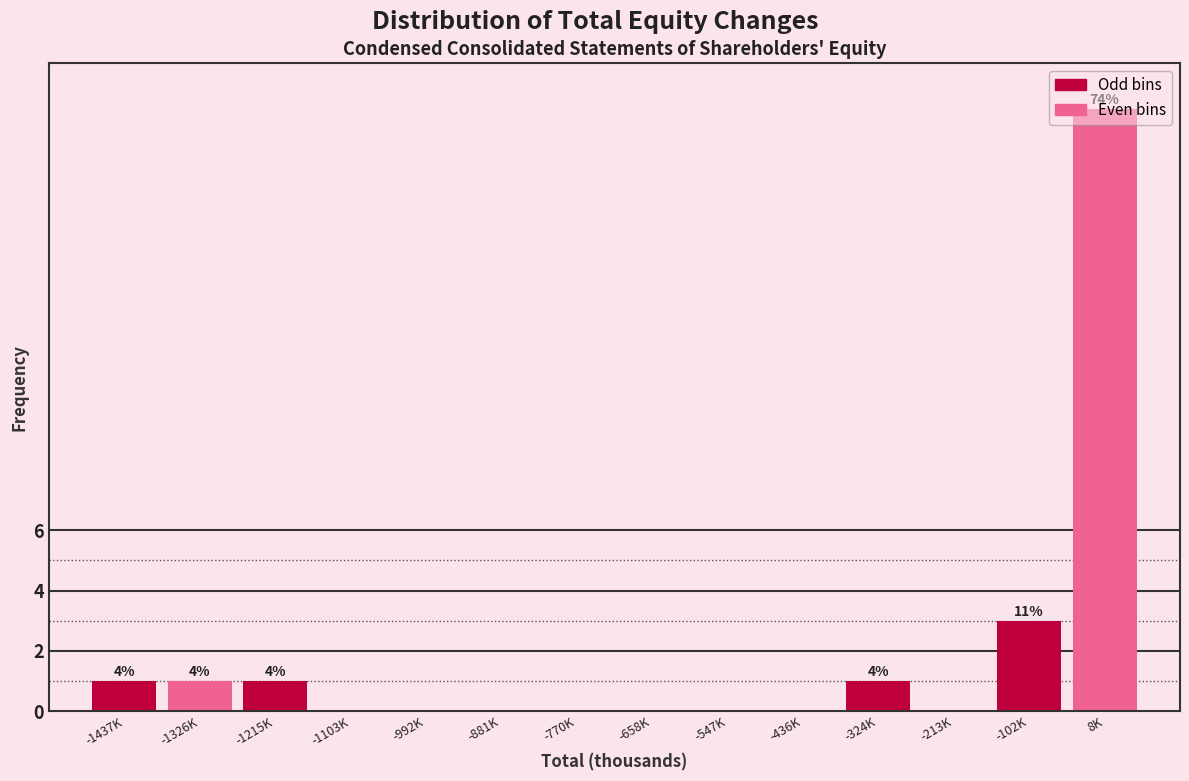

What is the ratio of the value at 8K to the value at -1215K?

20.0